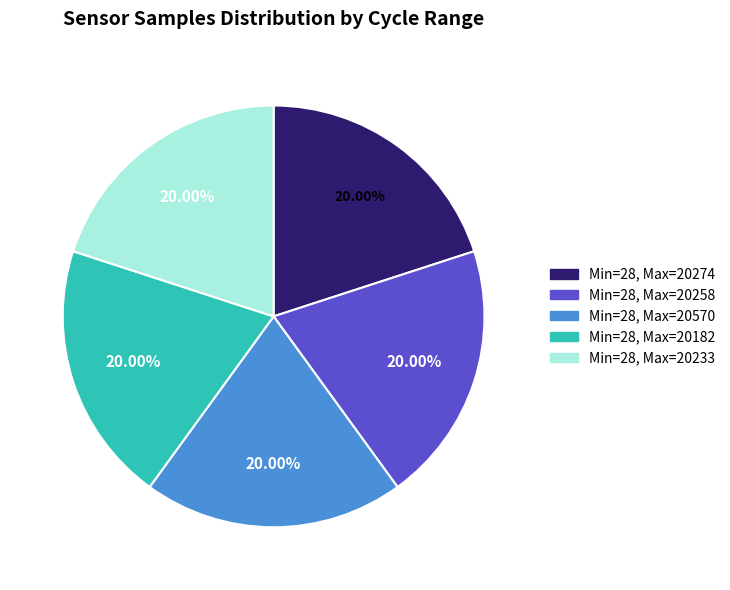

Is there a majority slice in this chart?

No